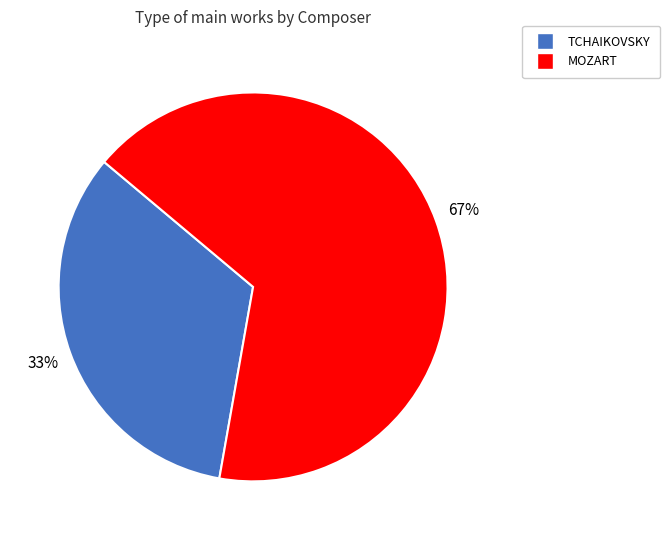

Which slice is the smallest?

TCHAIKOVSKY